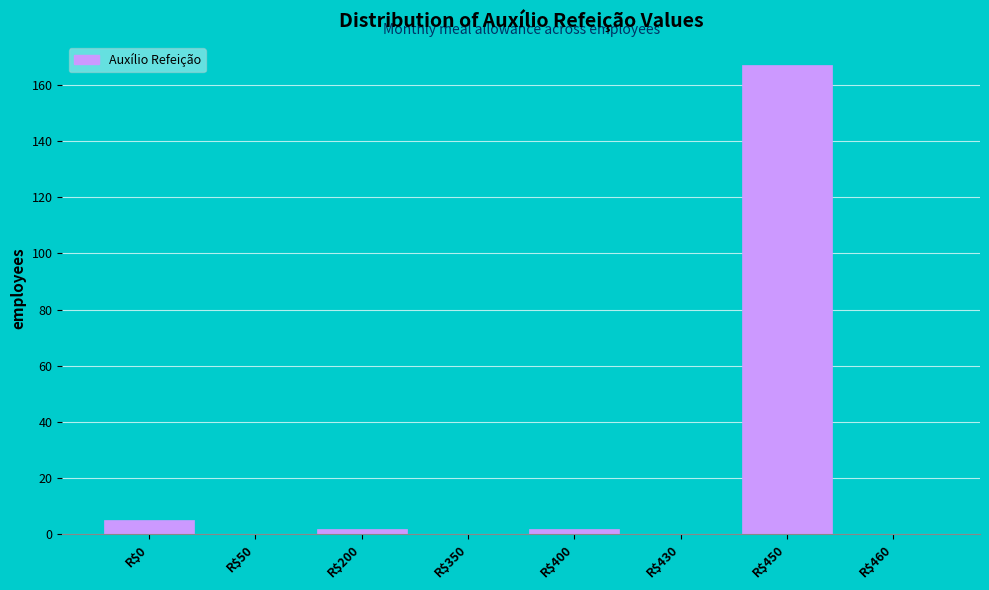

What is the sum of all values?

176